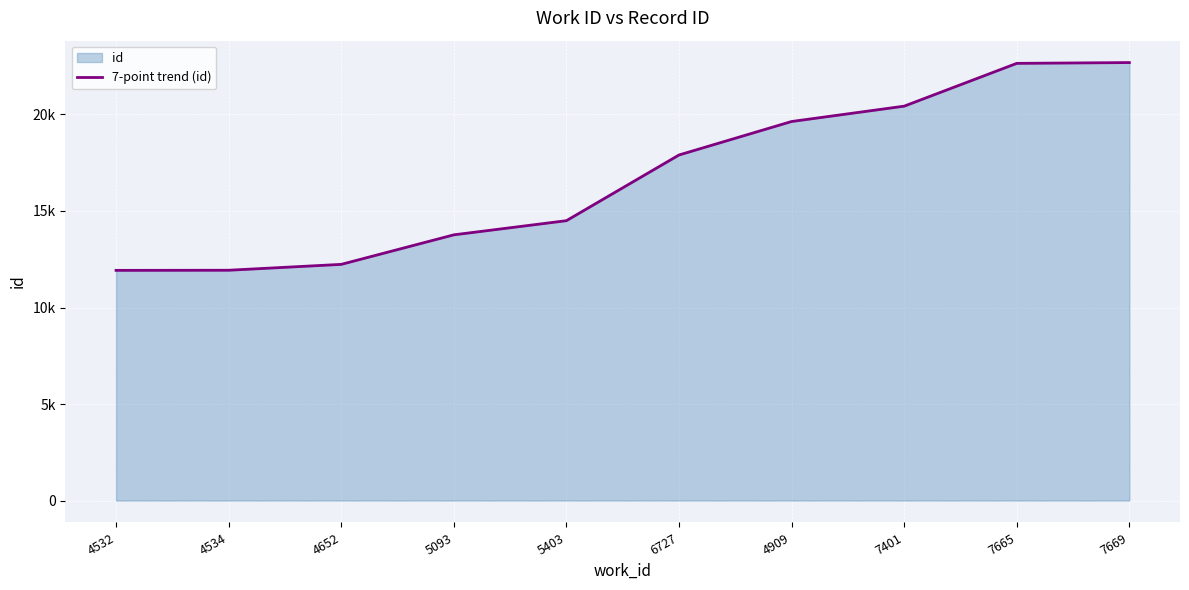

Is it true that the value at 7665 is 22646?

True